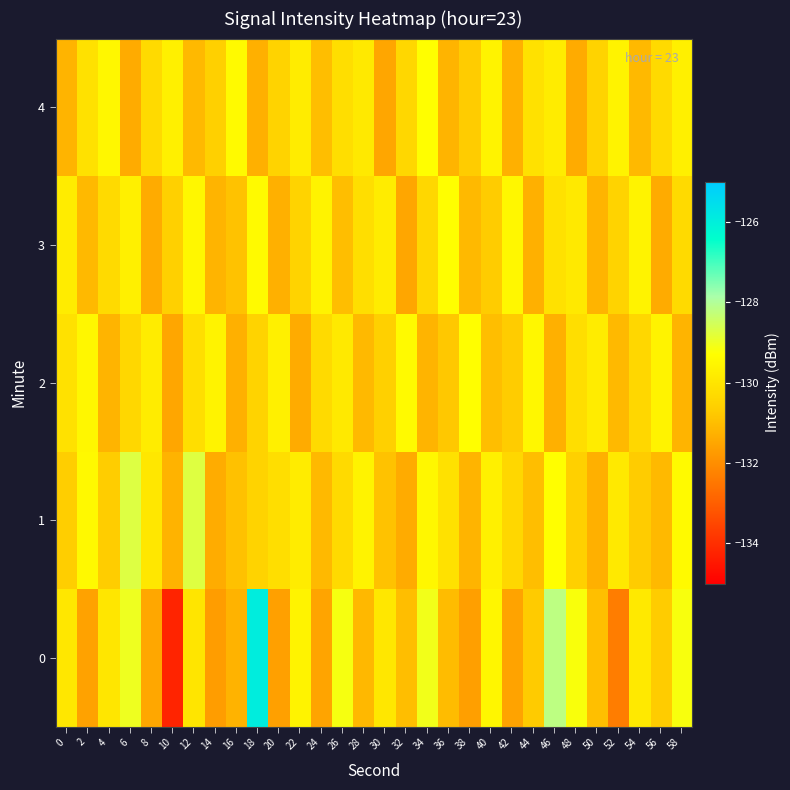

Reading left to right, extract all data points from this chart.

0: 0=-129.9	2=-131.6	4=-130.0	6=-129.0	8=-131.5	10=-134.2	12=-130.0	14=-131.7	16=-131.2	18=-126.0	20=-131.6	22=-129.6	24=-131.5	26=-129.1	28=-131.1	30=-130.0	32=-131.0	34=-129.1	36=-131.0	38=-131.6	40=-129.5	42=-131.6	44=-130.7	46=-128.2	48=-129.2	50=-131.0	52=-132.3	54=-129.9	56=-130.7	58=-129.2
1: 0=-130.7	2=-129.5	4=-130.7	6=-128.7	8=-129.9	10=-131.2	12=-128.7	14=-131.4	16=-130.9	18=-130.5	20=-130.2	22=-129.8	24=-131.1	26=-130.3	28=-129.6	30=-130.9	32=-131.4	34=-129.5	36=-130.1	38=-131.2	40=-129.7	42=-130.4	44=-131.0	46=-129.3	48=-130.6	50=-131.3	52=-129.9	54=-130.7	56=-131.1	58=-129.4
2: 0=-130.1	2=-129.5	4=-131.2	6=-130.4	8=-129.8	10=-131.5	12=-130.2	14=-129.6	16=-131.3	18=-130.5	20=-129.7	22=-131.4	24=-130.3	26=-129.9	28=-131.1	30=-130.6	32=-129.4	34=-131.2	36=-130.8	38=-129.3	40=-131.0	42=-130.7	44=-129.5	46=-131.3	48=-130.2	50=-129.8	52=-131.1	54=-130.4	56=-129.6	58=-131.2
3: 0=-129.8	2=-131.1	4=-130.3	6=-129.7	8=-131.4	10=-130.6	12=-129.5	14=-131.2	16=-130.9	18=-129.4	20=-131.3	22=-130.5	24=-129.6	26=-131.0	28=-130.2	30=-129.8	32=-131.5	34=-130.4	36=-129.3	38=-131.1	40=-130.7	42=-129.5	44=-131.3	46=-130.1	48=-129.9	50=-131.2	52=-130.5	54=-129.6	56=-131.4	58=-130.3
4: 0=-131.2	2=-130.1	4=-129.5	6=-131.4	8=-130.3	10=-129.7	12=-131.1	14=-130.6	16=-129.4	18=-131.3	20=-130.5	22=-129.8	24=-131.0	26=-130.2	28=-129.9	30=-131.5	32=-130.4	34=-129.3	36=-131.2	38=-130.7	40=-129.6	42=-131.3	44=-130.1	46=-129.8	48=-131.4	50=-130.5	52=-129.6	54=-131.1	56=-130.3	58=-129.7